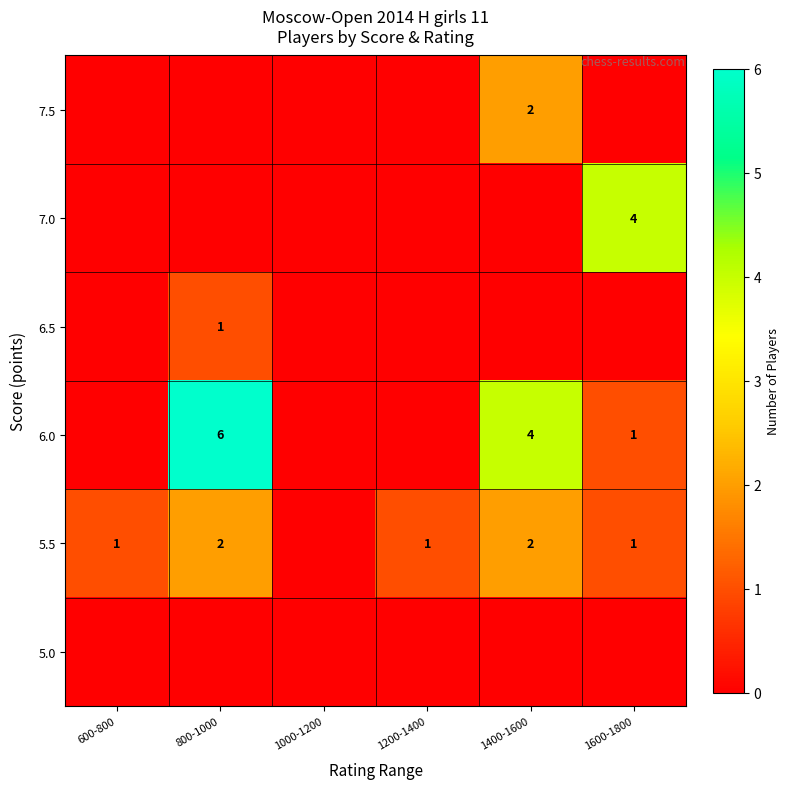

Is it true that 6.0 equals 1 at 1600-1800?

True